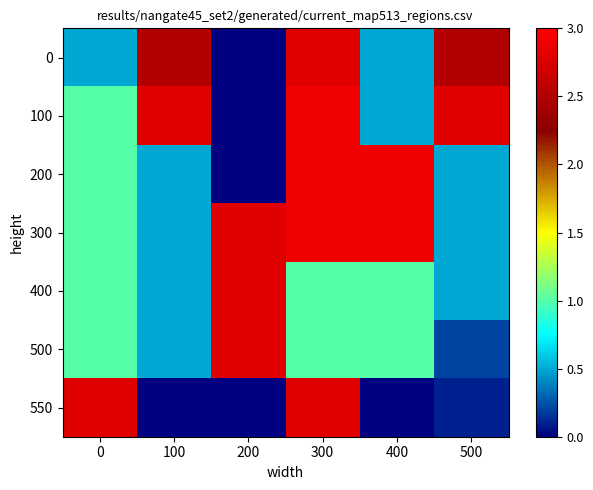

At which category is the sum across all series the highest?

300